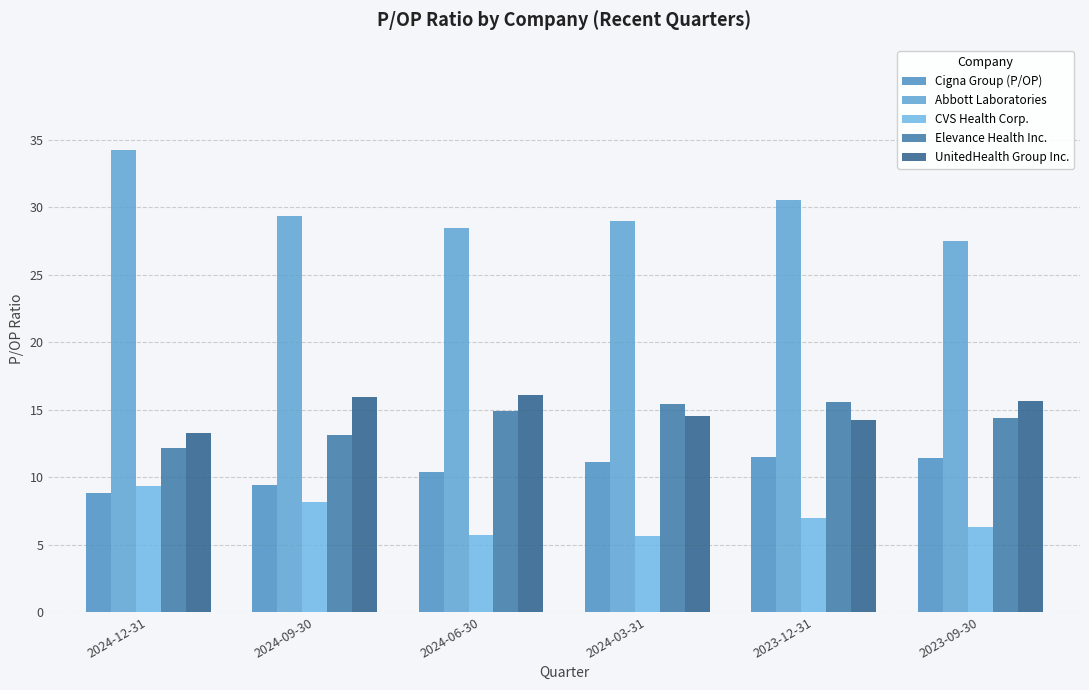

What is the label of the 3rd bar from the right?

2024-03-31